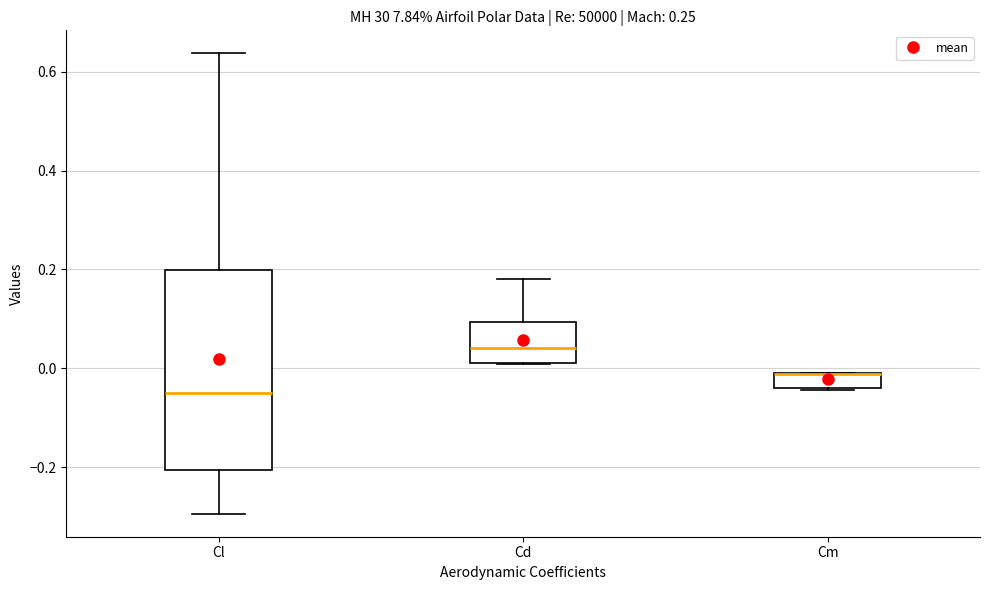

Reading left to right, transcribe this box plot: for each box, give where its median line is, the range the box spans, and where its two whiskers end, as read against the y-axis. The values are not printed on the chart, so give them approximately, as read against the axis.

Cl: median -0.06, box -0.20 to 0.20, whiskers -0.30 to 0.64
Cd: median 0.04, box 0.02 to 0.10, whiskers 0.00 to 0.18
Cm: median -0.02 (drawn on the box's upper edge), box -0.04 to 0.00, whiskers -0.04 to 0.00